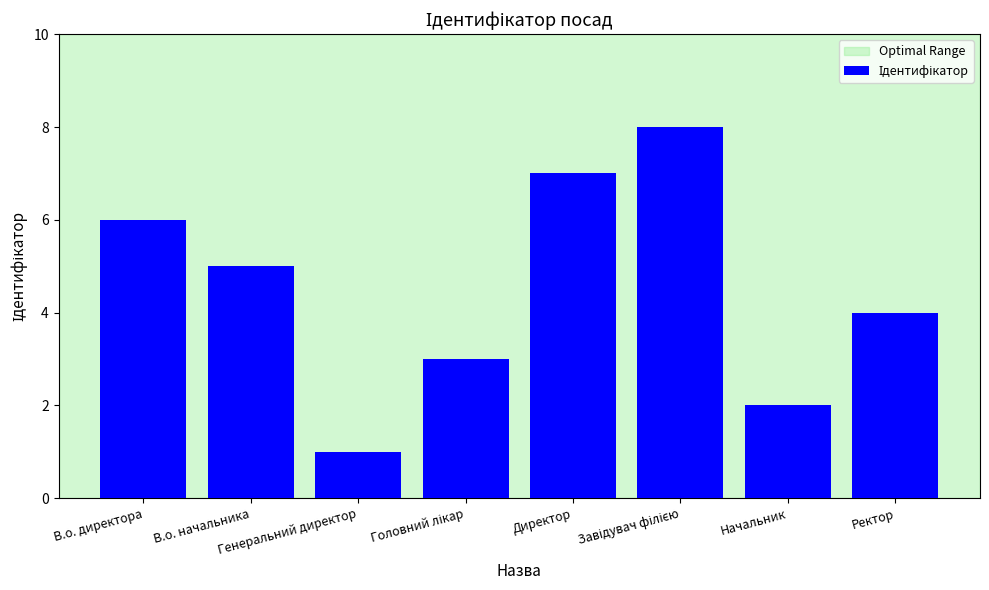

What is the value of the 5th bar from the left?

7